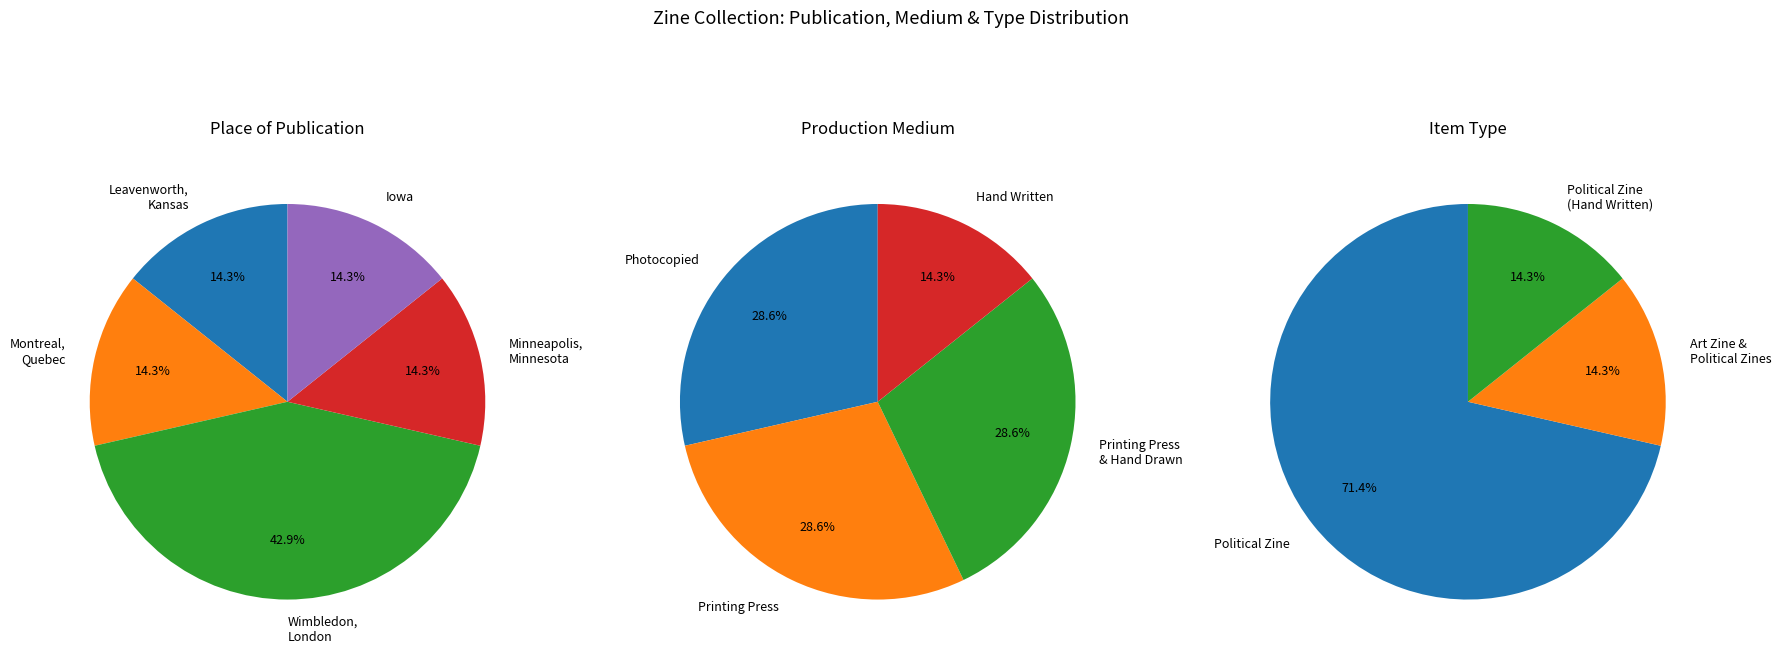

Do Wimbledon, London, England and Montreal, Quebec, Canada together represent more than half of the pie?

Yes